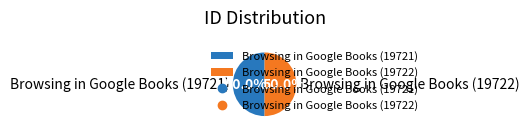

Approximately how many times larger is the value at Browsing in Google Books (19722) compared to Browsing in Google Books (19721)?

1.0